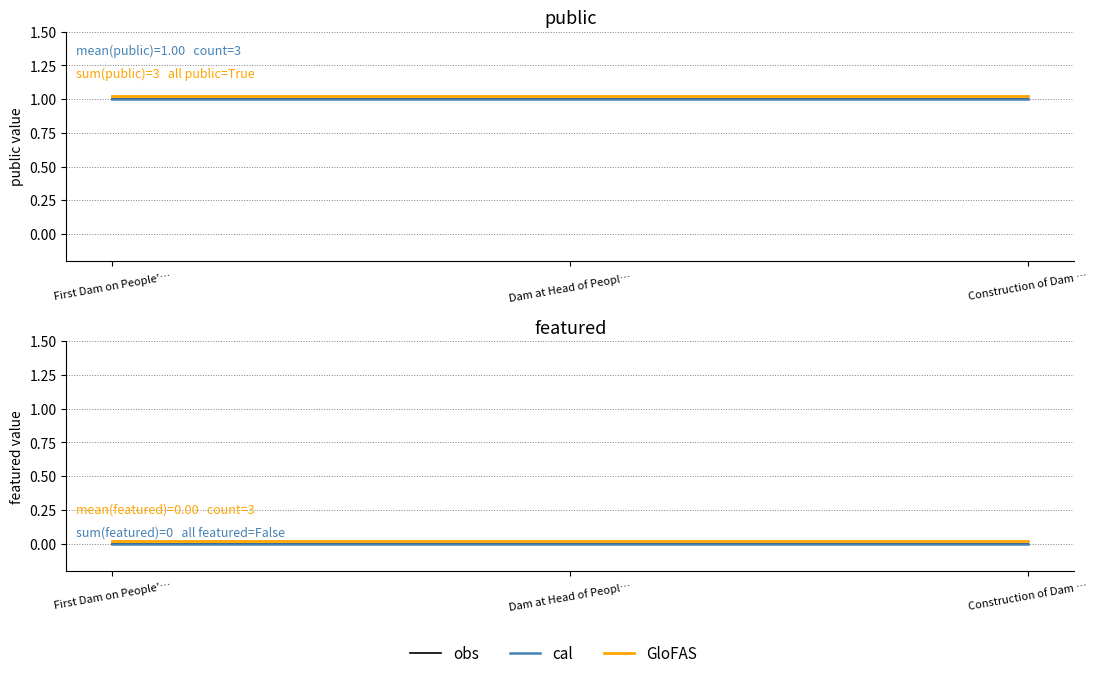

What is the label of the 3rd point from the left?

Construction of Dam …